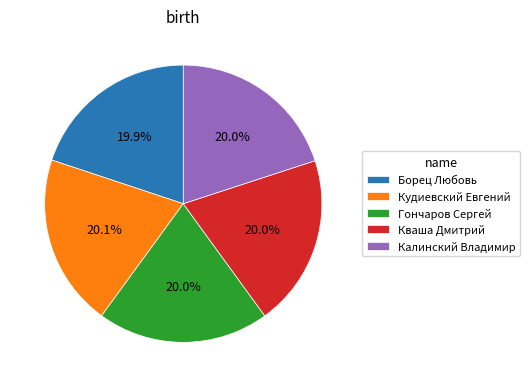

Is Гончаров Сергей the majority of the pie?

No